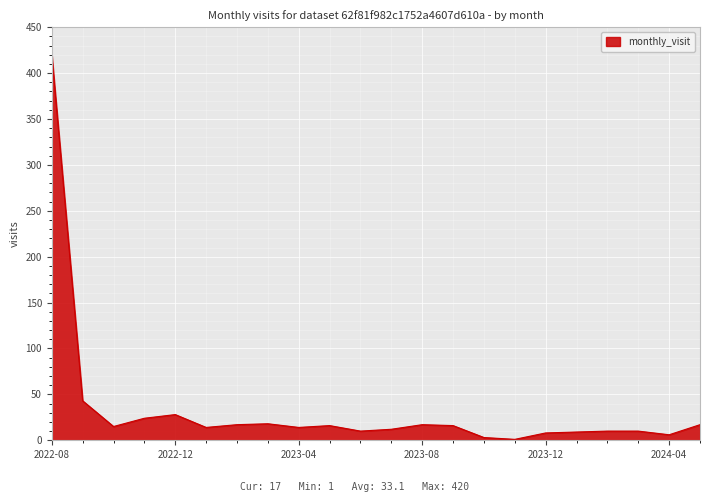

What is the difference between the maximum and minimum values?

419